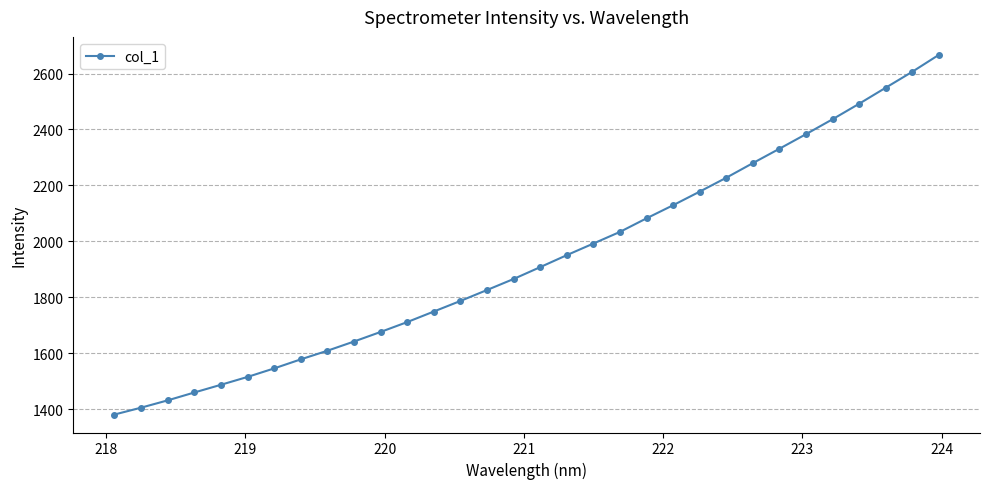

What is the average value?

1934.8